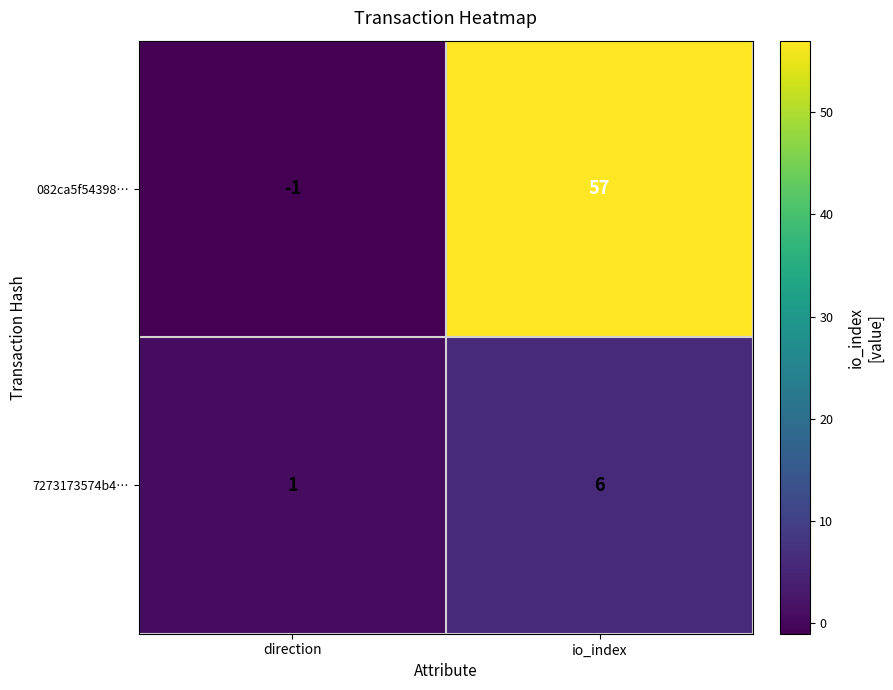

The value of 7273173574b4… at direction is 0. True or false?

False